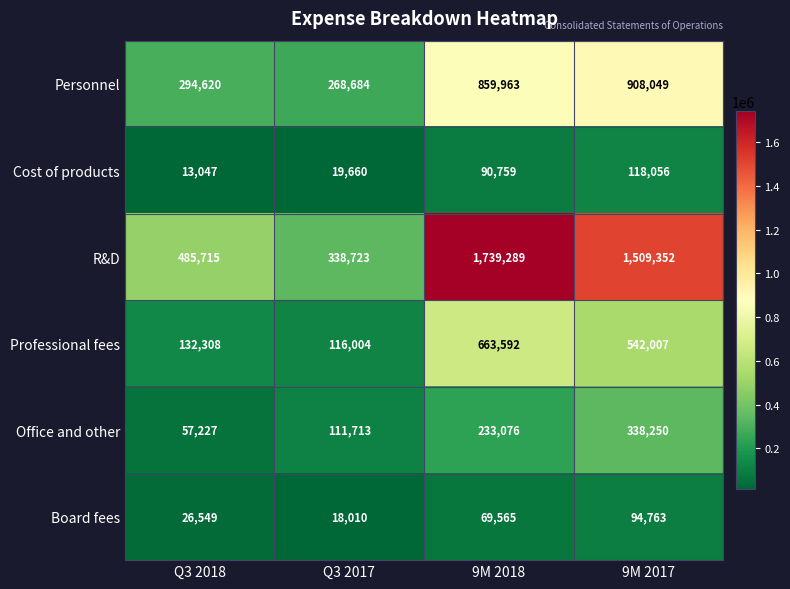

What is the minimum value for Personnel?

268684